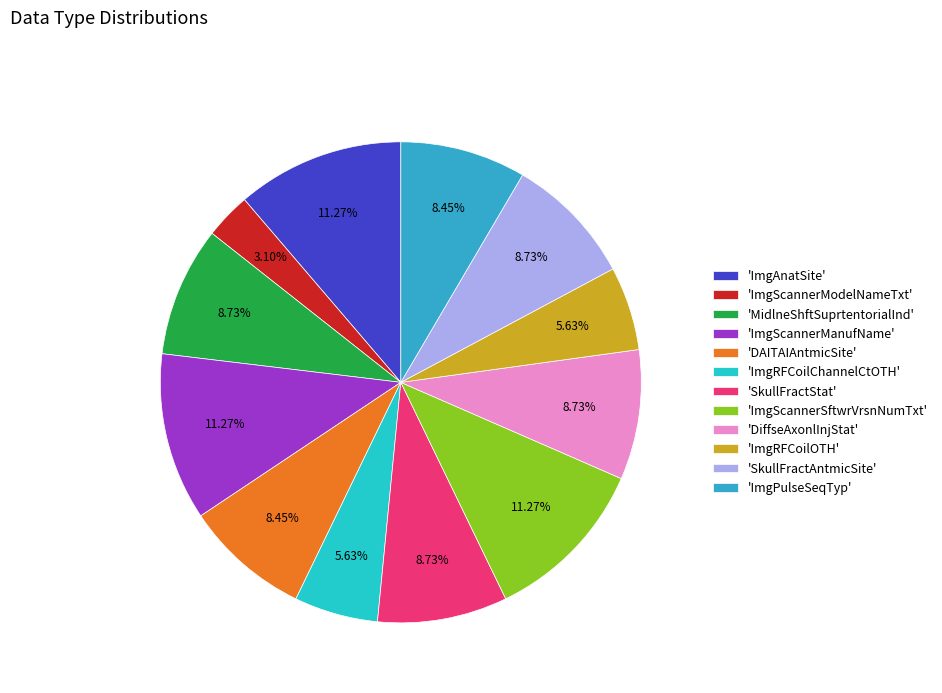

Which category has the smallest portion of the pie?

'ImgScannerModelNameTxt'